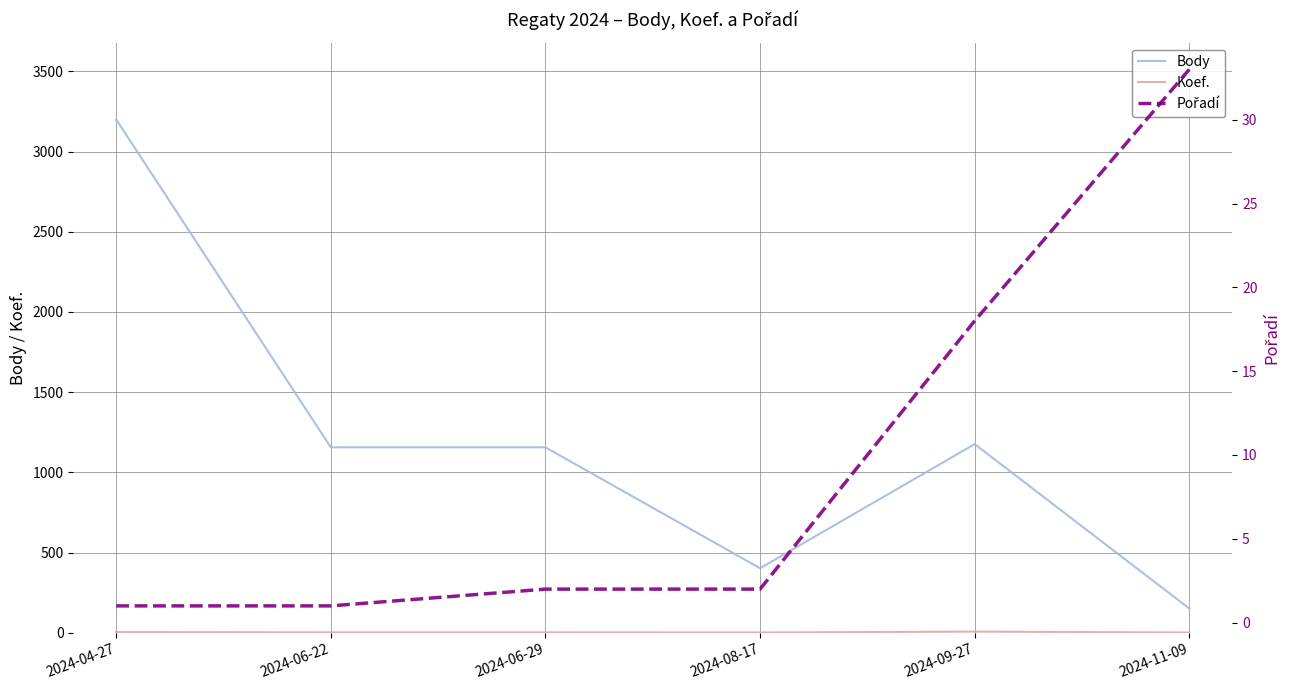

Which category has the highest value in the Koef. series?

2024-09-27